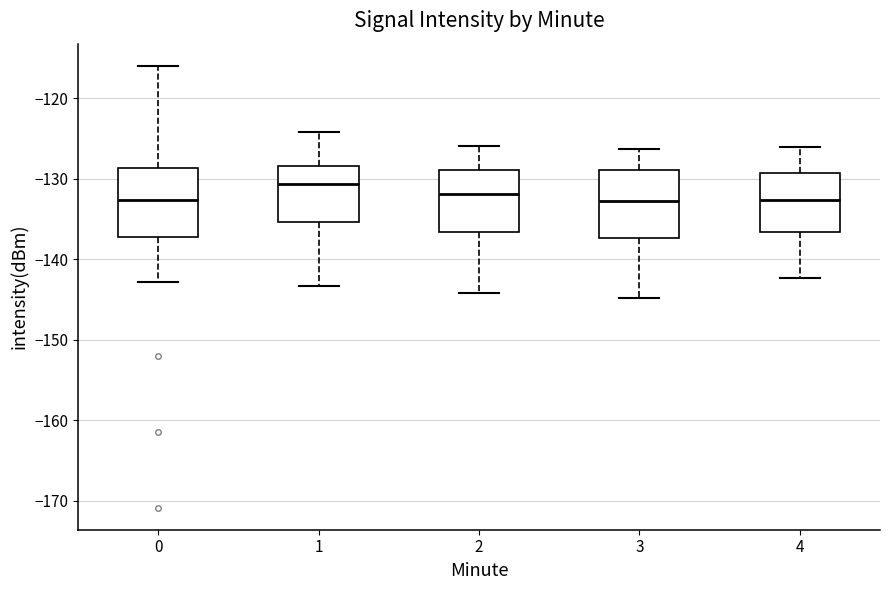

Where does the lower whisker of the box at x = 2 end on the y-axis? The values are not printed on the chart, so give them approximately, as read against the axis.

-144